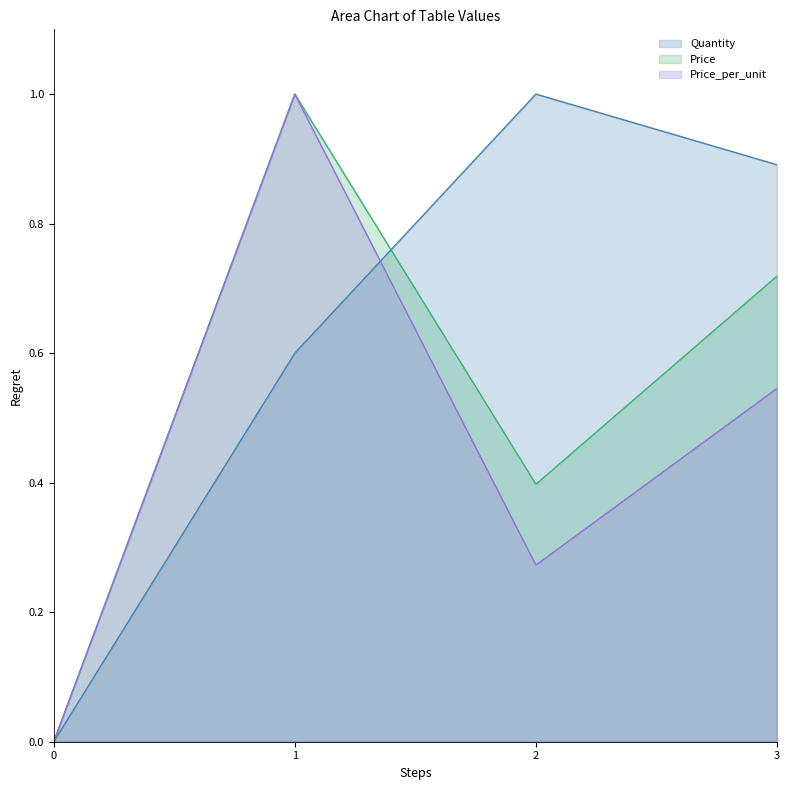

Is the value of Quantity at 1 greater than the value of Price at 1?

No